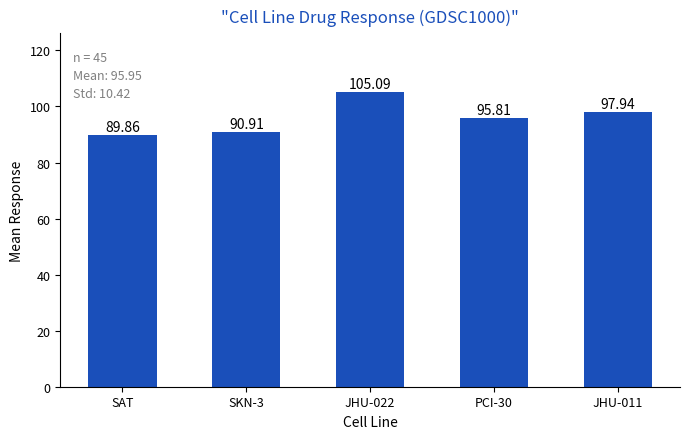

The chart shows a value of 25.6 at SAT. True or false?

False